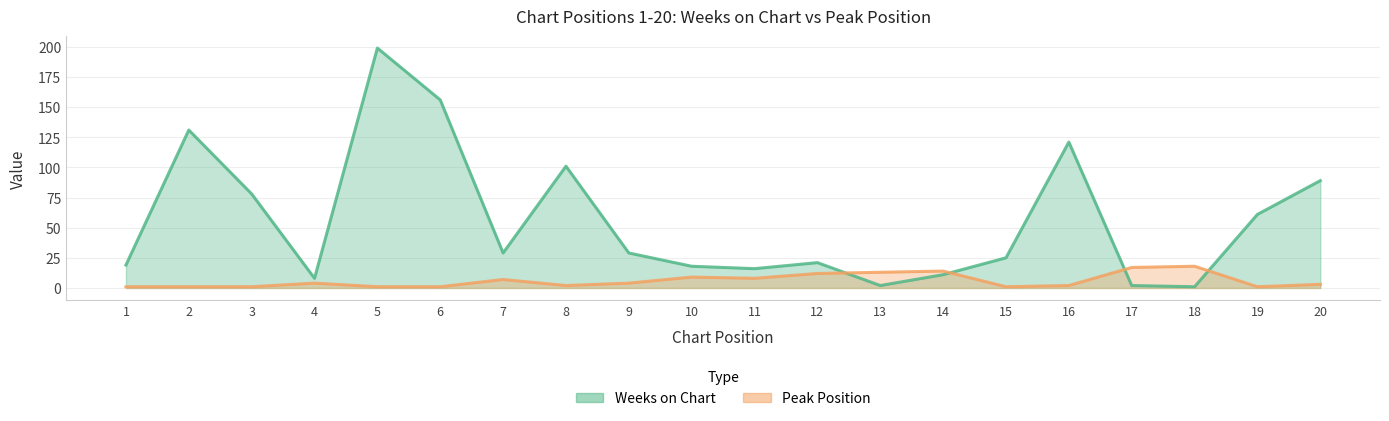

Rank the series at 4 from highest to lowest value.

Weeks on Chart, Peak Position